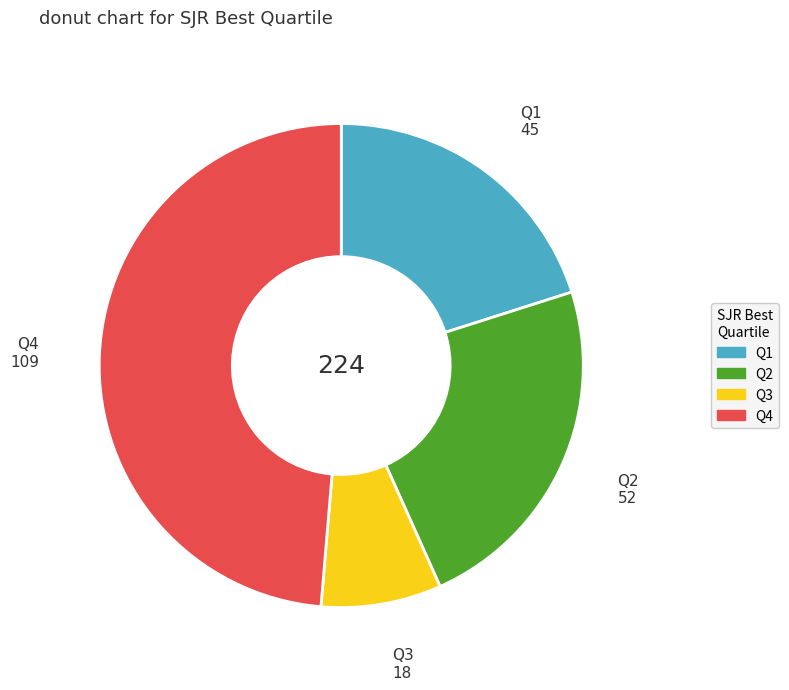

Rank the categories by value from highest to lowest.

Q4, Q2, Q1, Q3